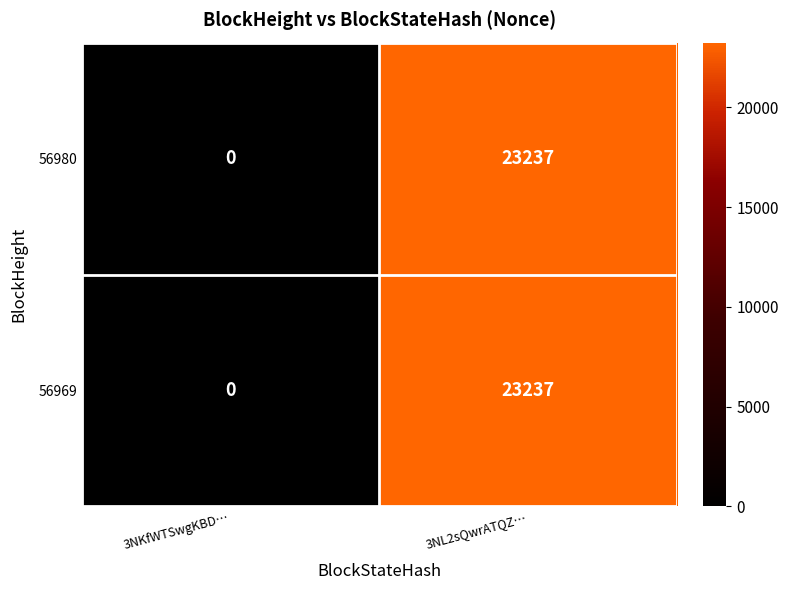

At how many categories does at least one series exceed 5316?

1